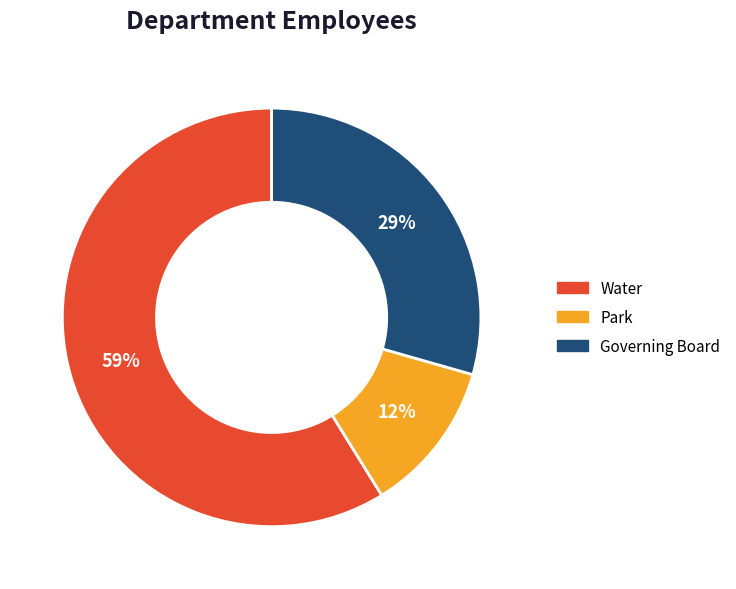

Which has a higher value, Governing Board or Park?

Governing Board